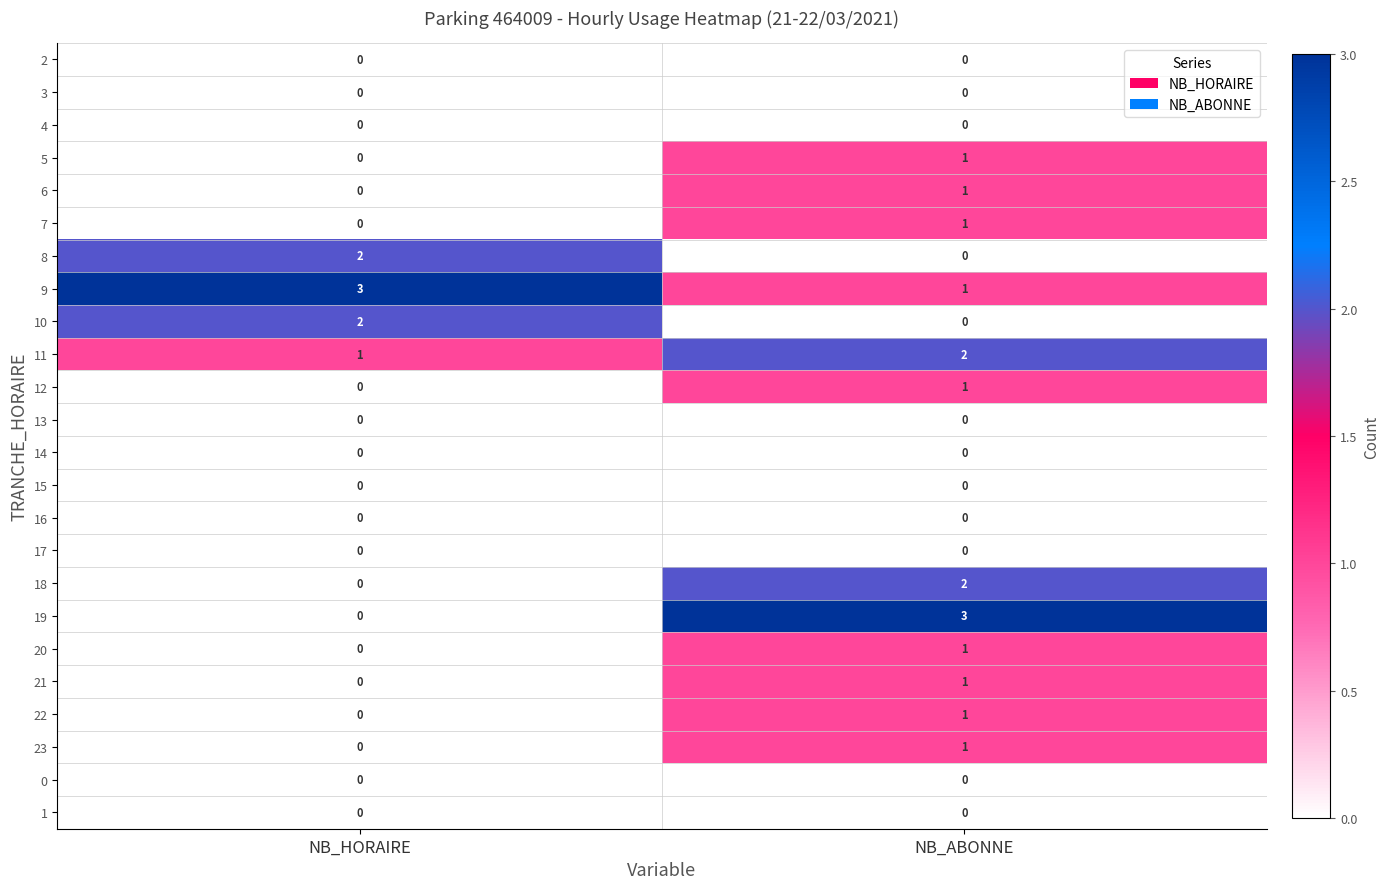

What is the difference between the 19 values at NB_HORAIRE and NB_ABONNE?

3